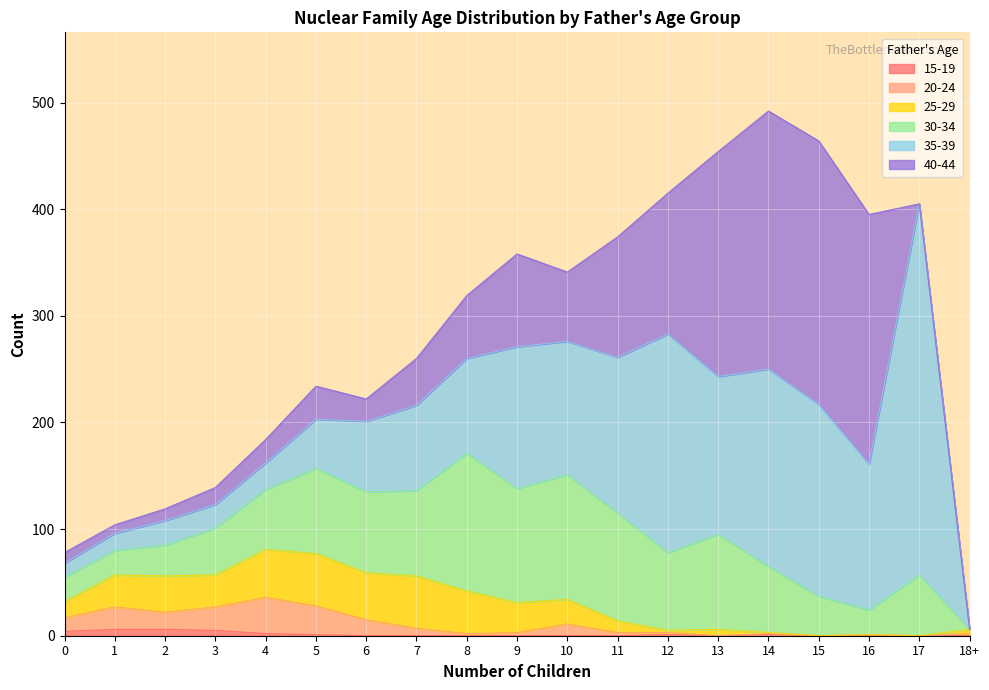

Where do 20-24 and 30-34 first cross each other?

17 and 18+